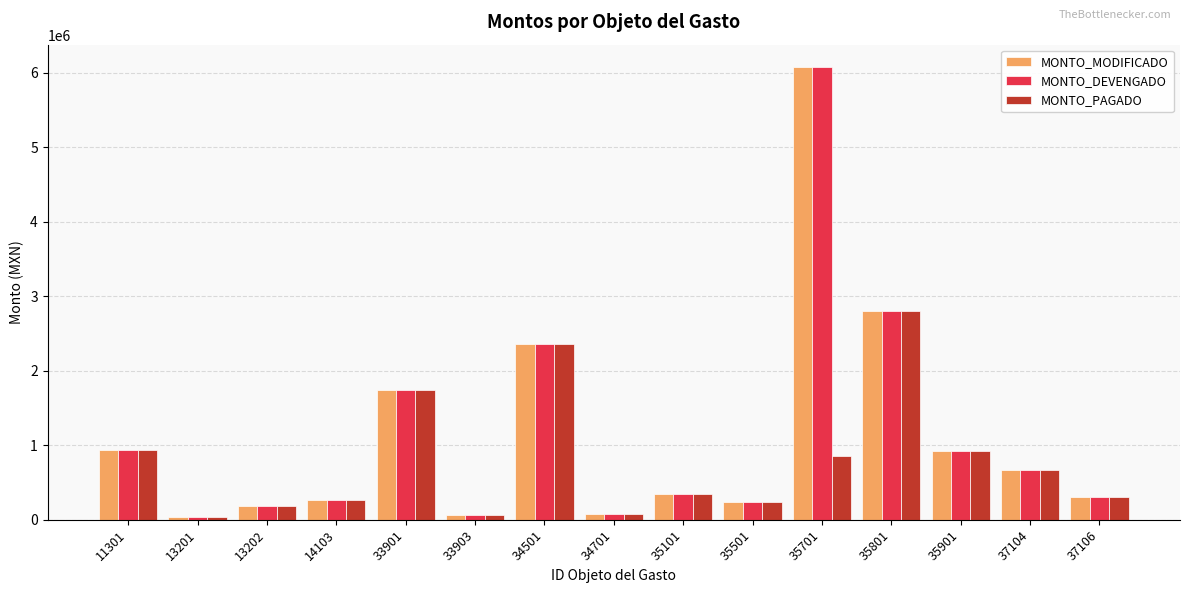

What is the difference between the second highest and second lowest values in the MONTO_MODIFICADO series?

2735719